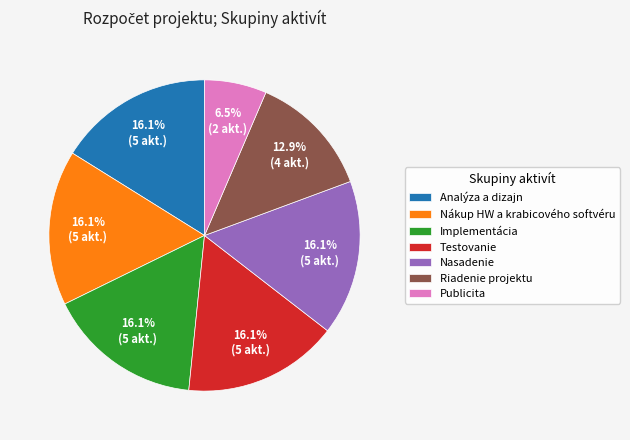

Do Implementácia and Riadenie projektu together represent more than half of the pie?

No